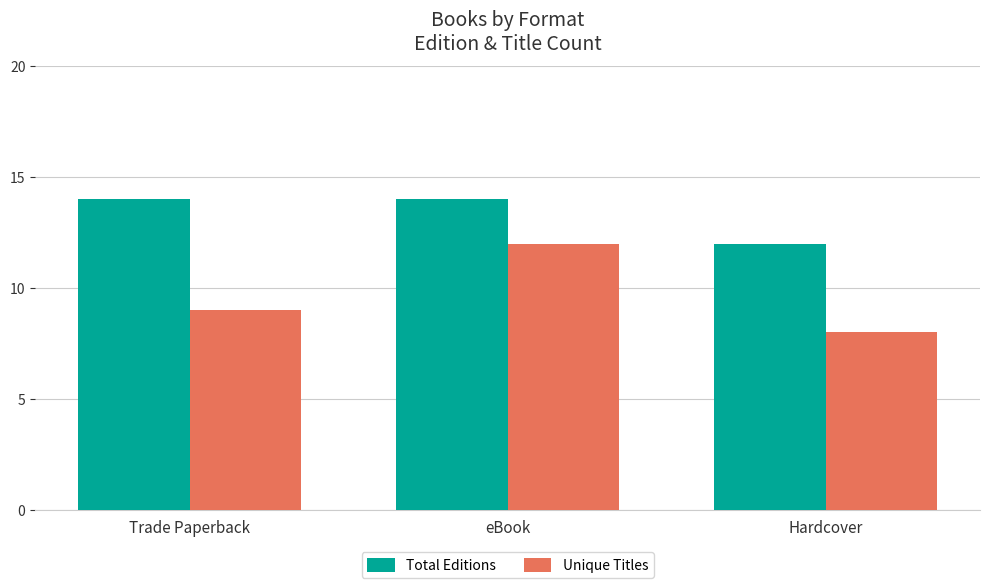

What are all the series names shown in the legend?

Total Editions, Unique Titles